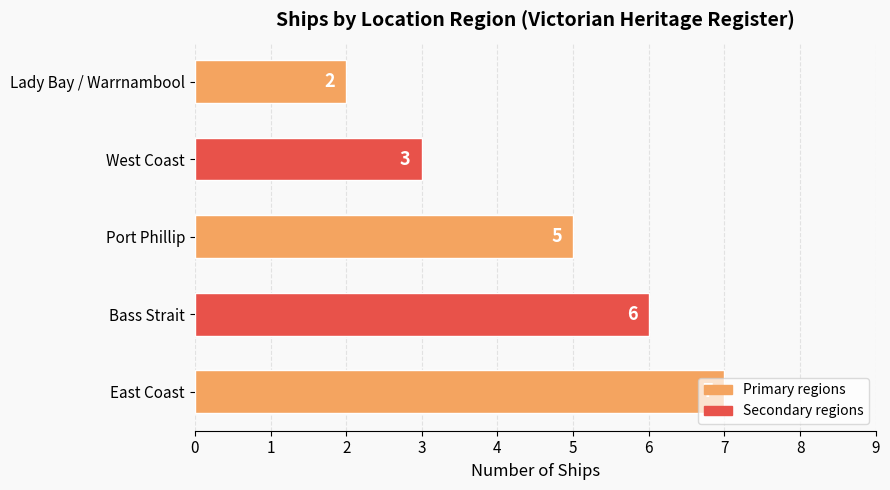

At which category does the chart reach its minimum across all series?

Lady Bay / Warrnambool